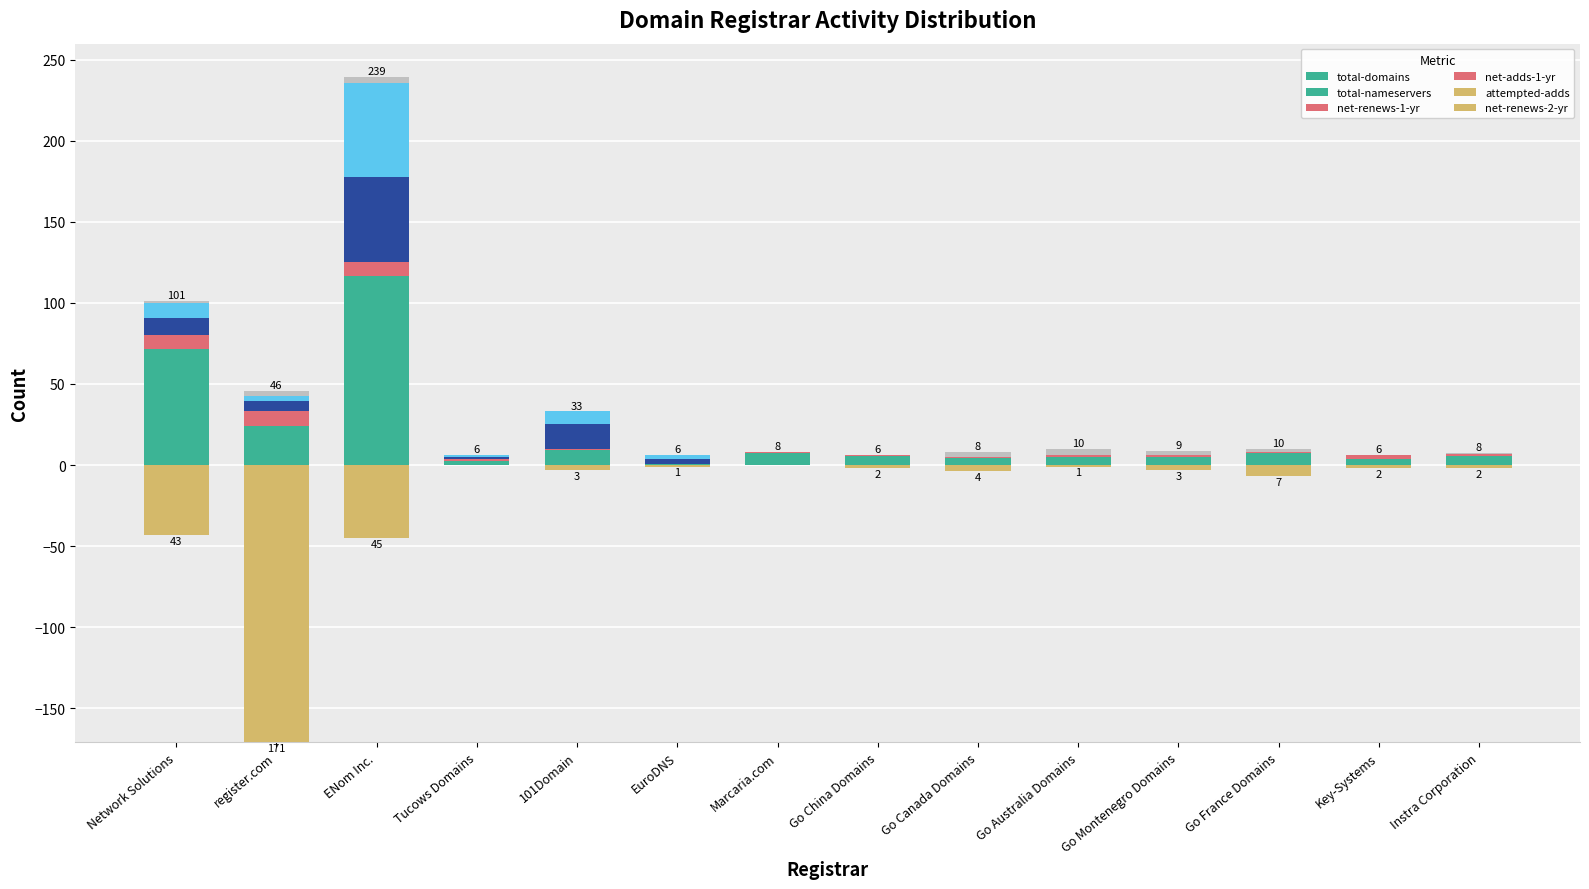

What is the sum of the total-nameservers values at ENom Inc. and Marcaria.com?

9.3